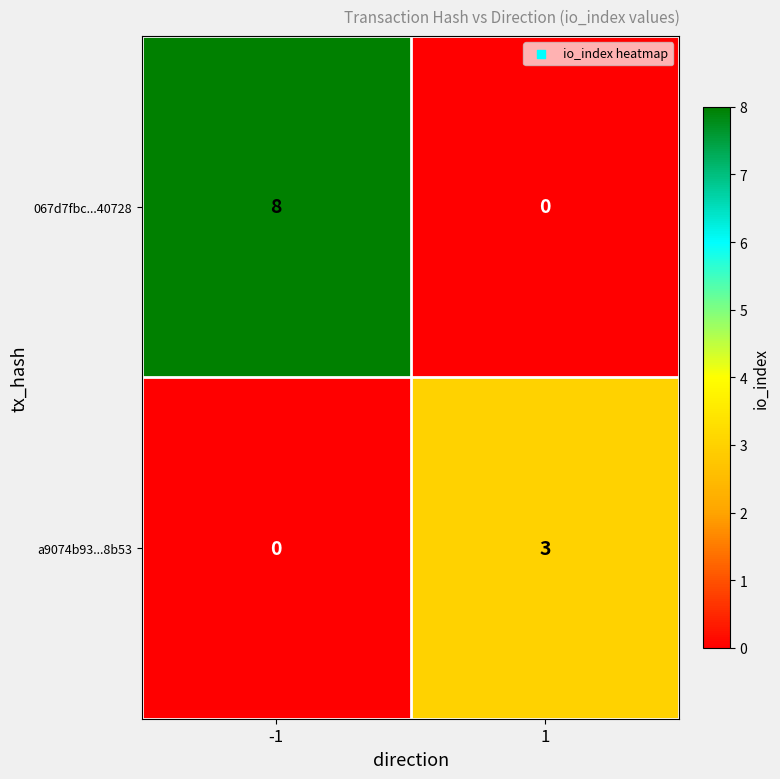

What is the difference between the a9074b93...8b53 values at 1 and -1?

3